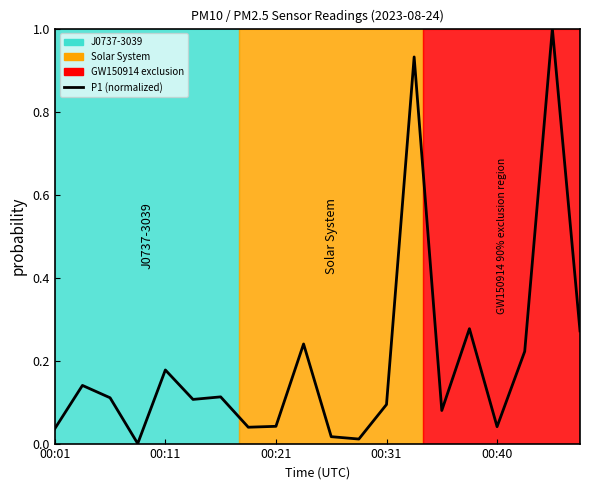

What is the maximum value shown in the chart?

1.0